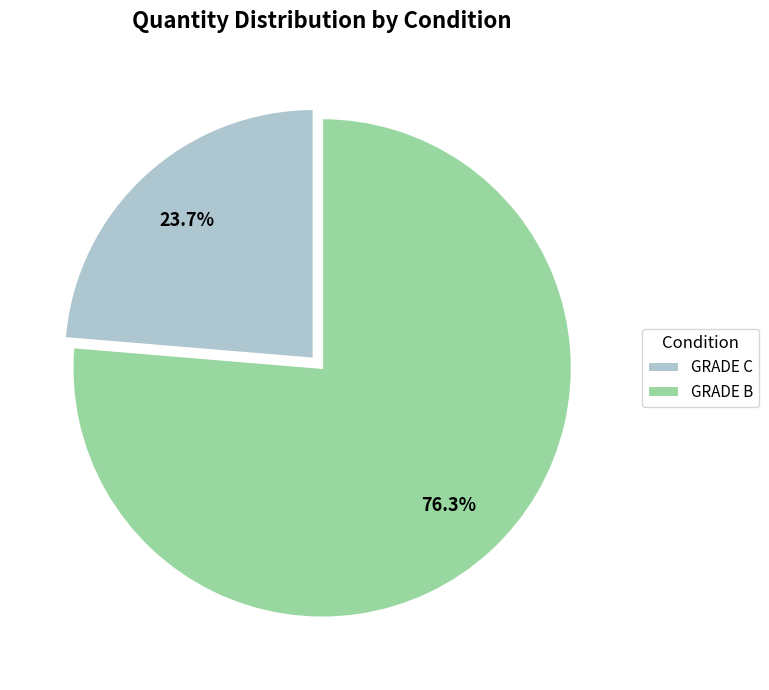

What is the total percentage of GRADE B and GRADE C?

100.0%